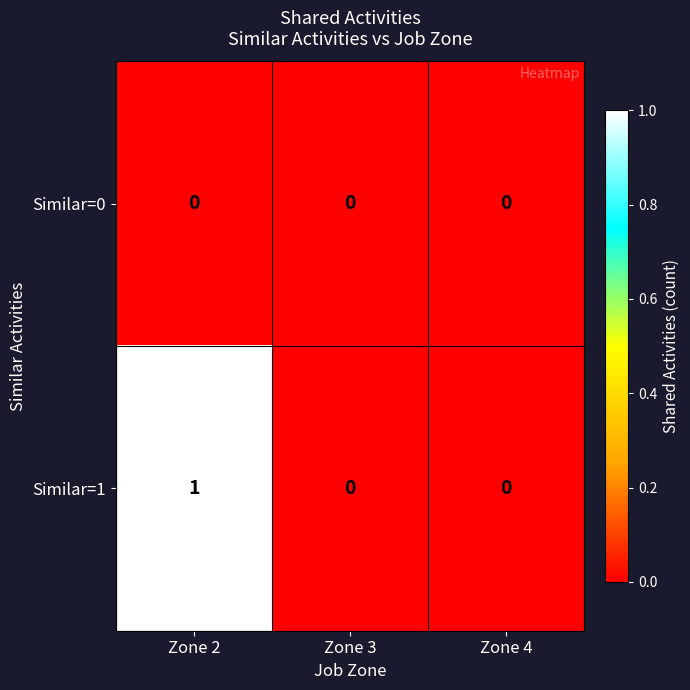

How many positive values does the Similar=1 series have?

1